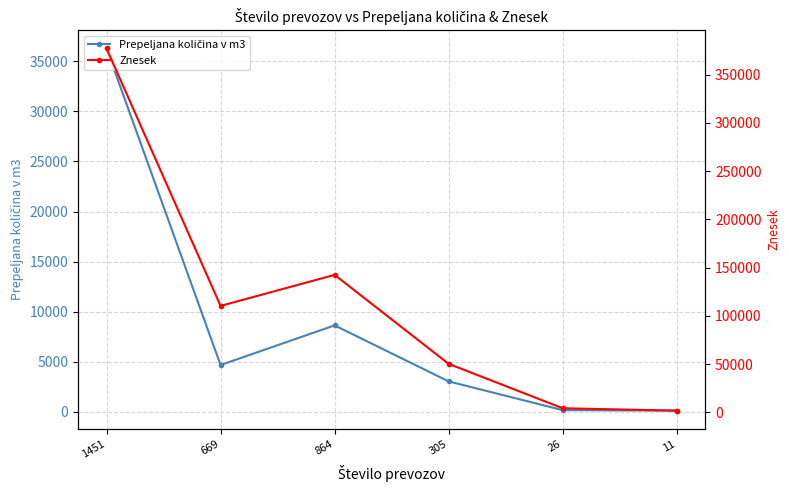

Is the value of Znesek at 669 greater than the value of Prepeljana količina v m3 at 1451?

Yes